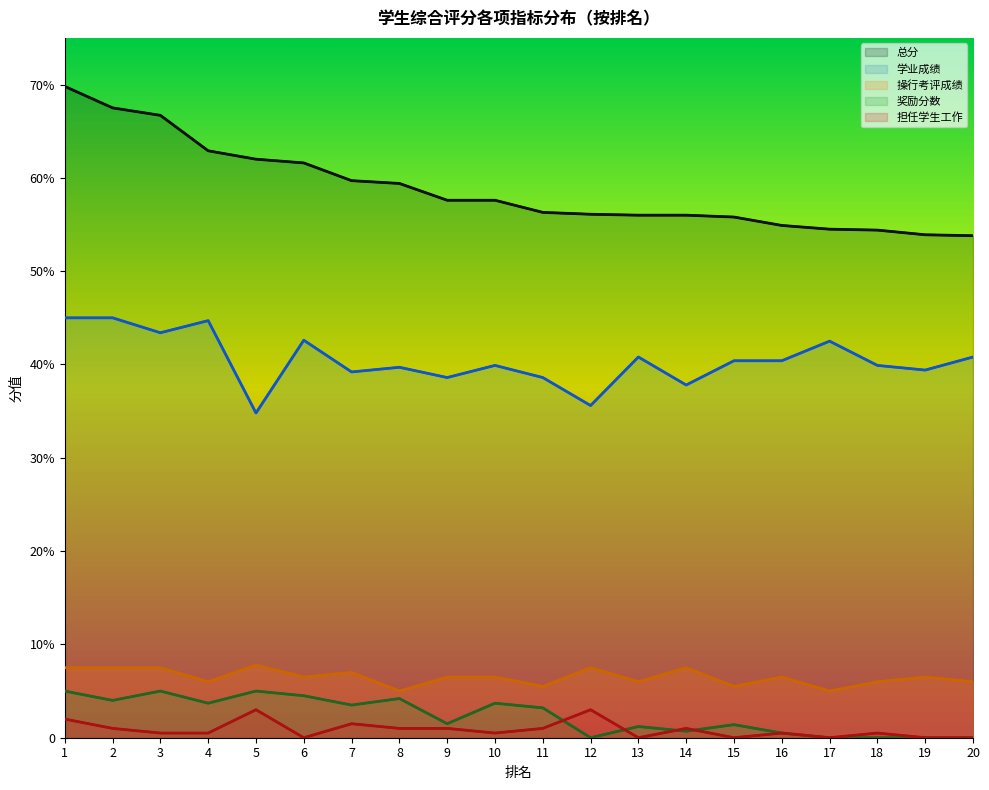

Which series has the largest range (max minus min)?

总分